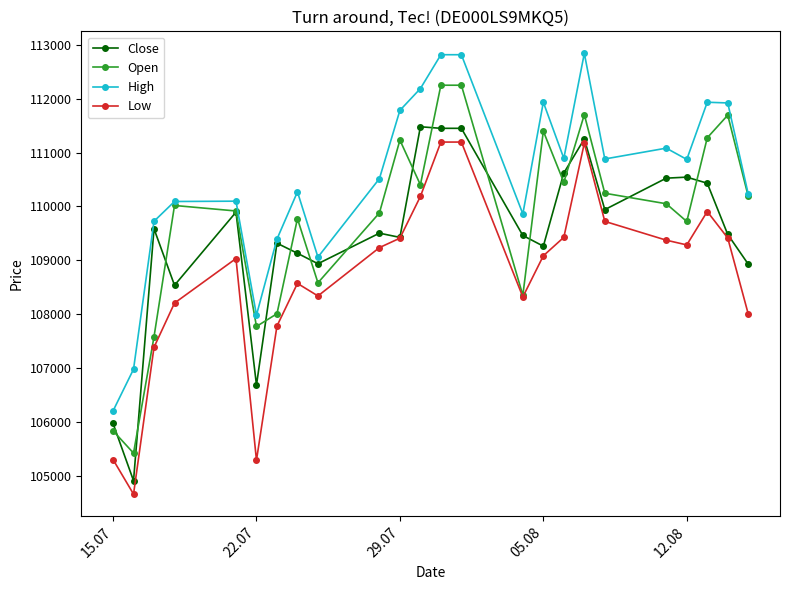

What are all the series names shown in the legend?

Close, Open, High, Low